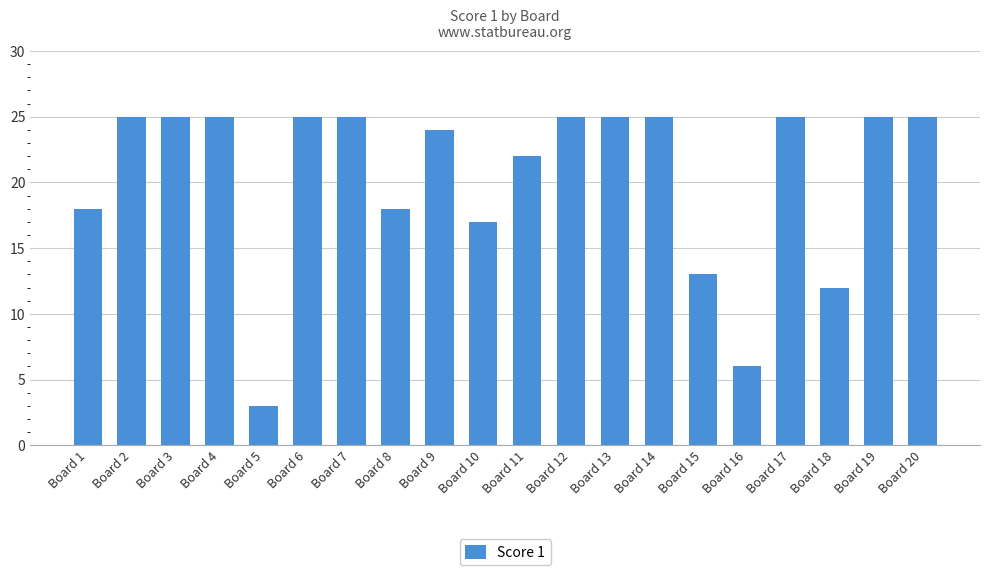

Reading left to right, list all the values displayed in this chart.

18	25	25	25	3	25	25	18	24	17	22	25	25	25	13	6	25	12	25	25